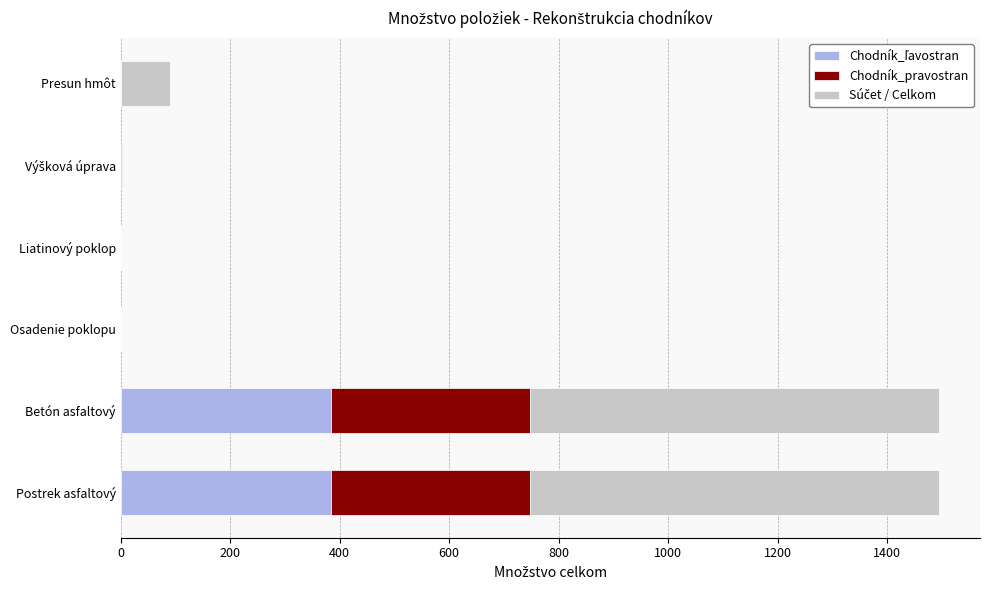

What is the total value across all series at Postrek asfaltový?

1495.0